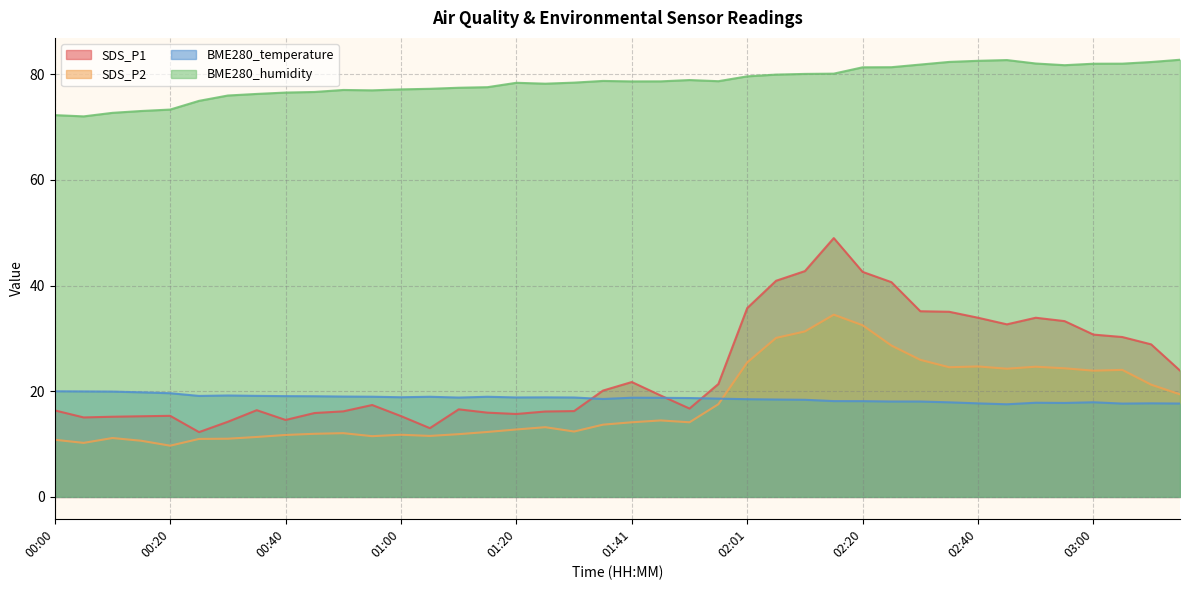

Which series has the largest range (max minus min)?

SDS_P1